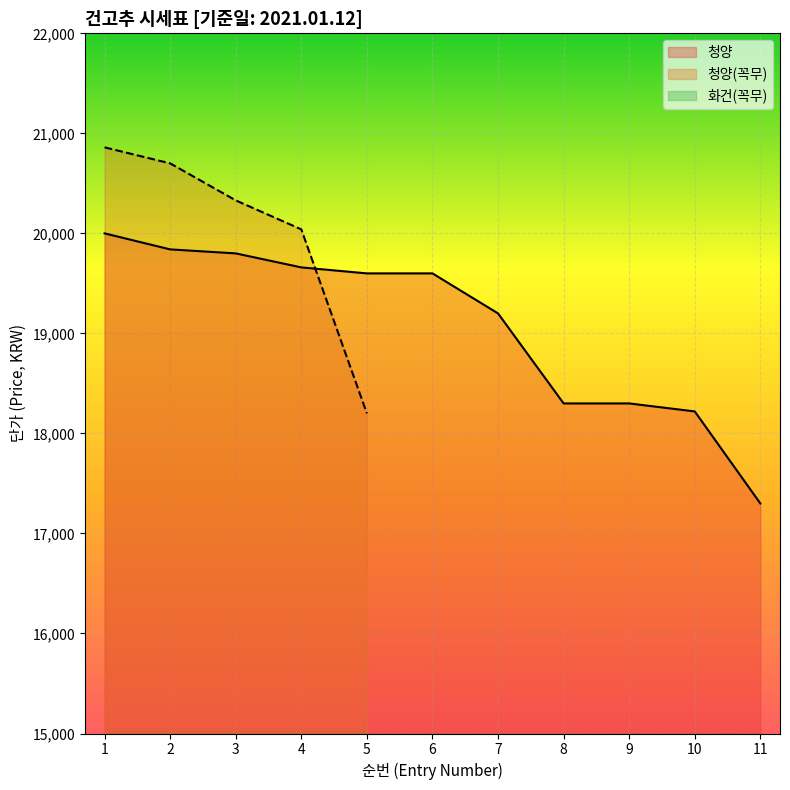

At which label does 화건(꼭무) reach its minimum?

10